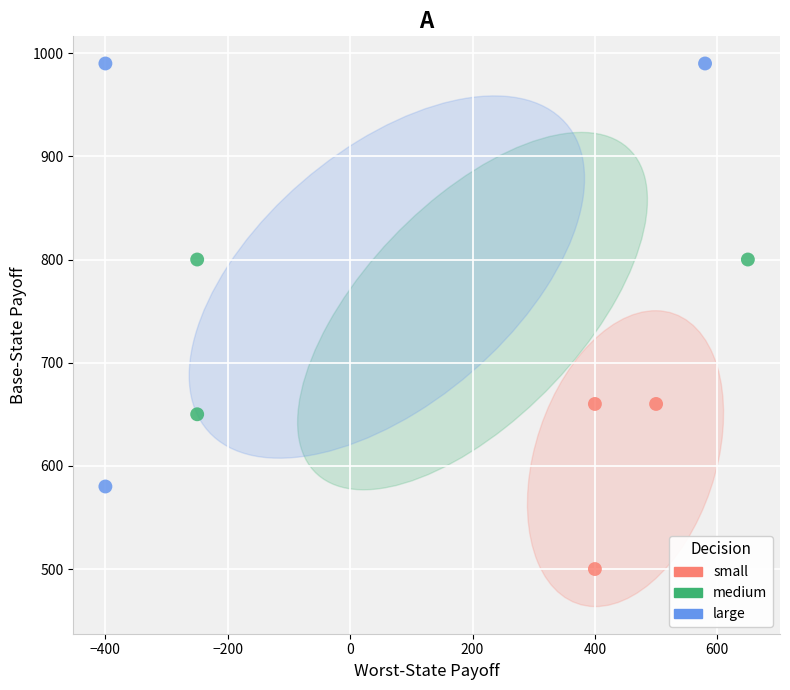

Which series contains the highest Y value?

large